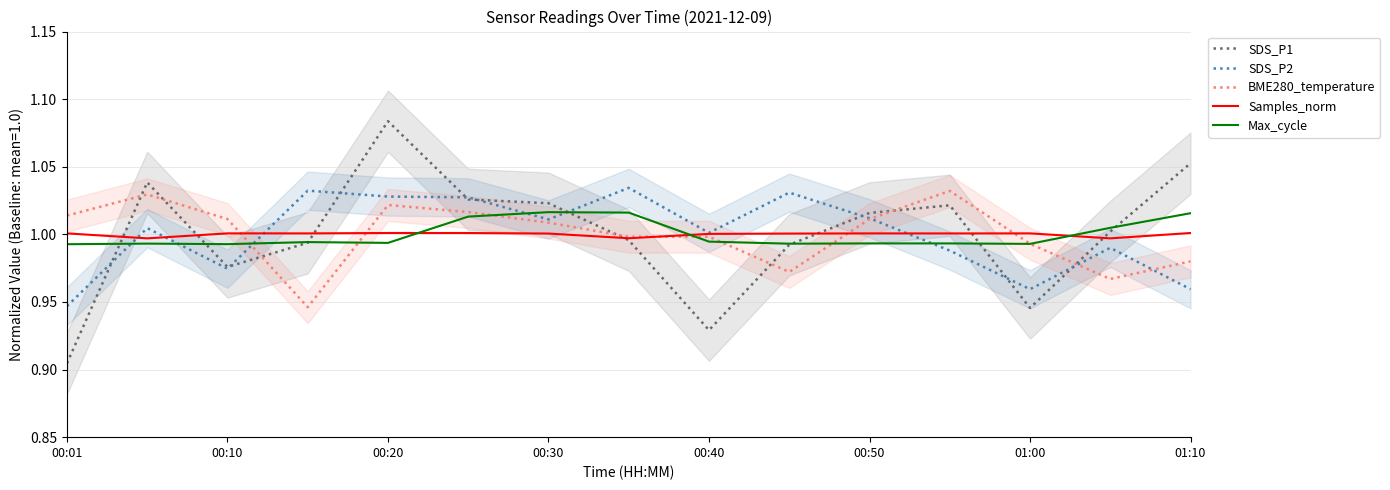

At which label does SDS_P1 reach its minimum?

00:01